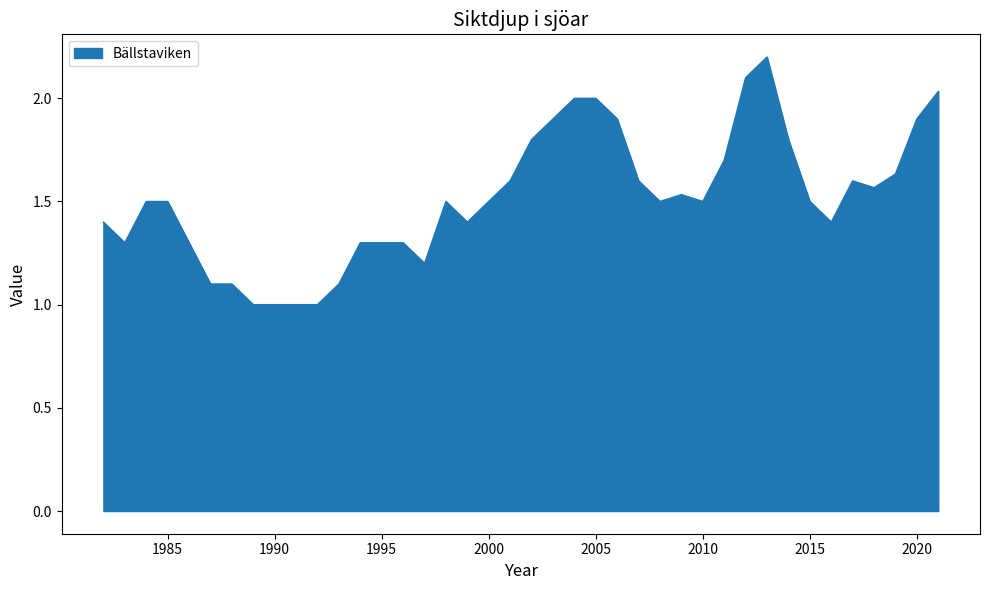

How many lines are shown in the chart?

1